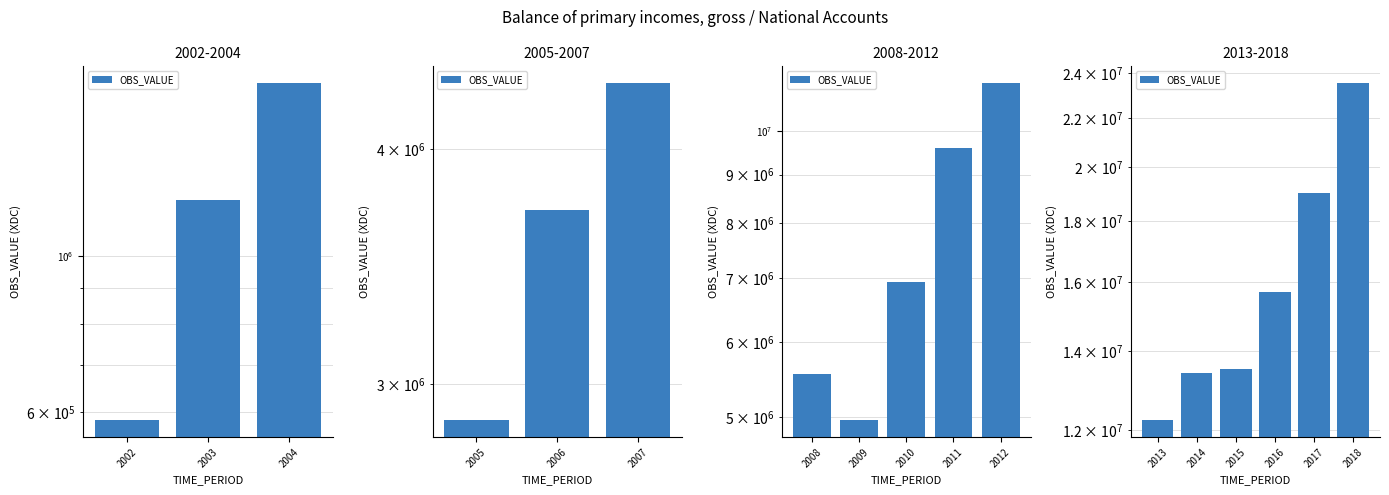

The chart shows a value of 16412844.7 at 2018. True or false?

False